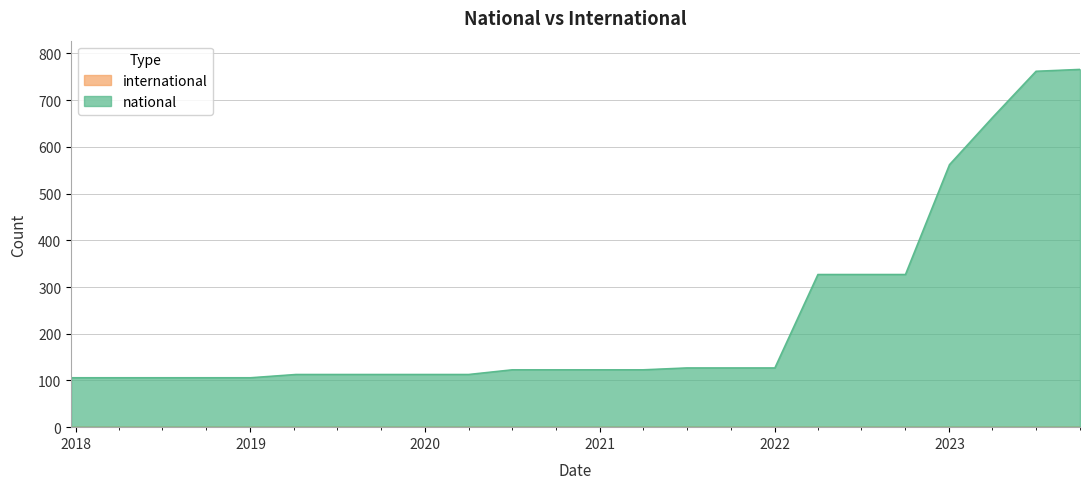

Count the number of categories in the chart.

24